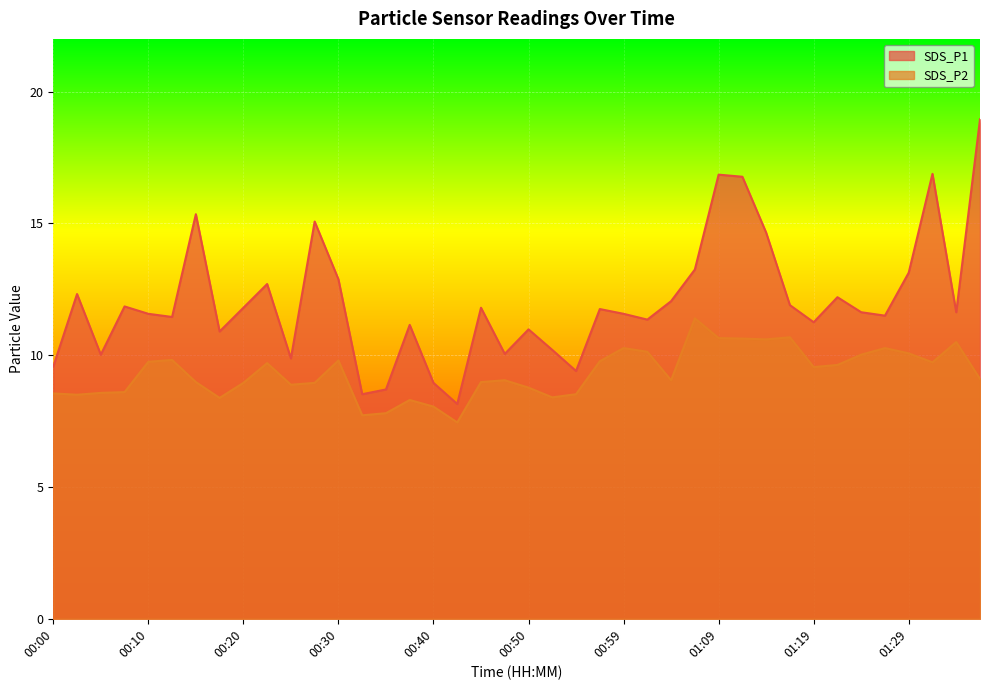

Count the number of categories in the chart.

40